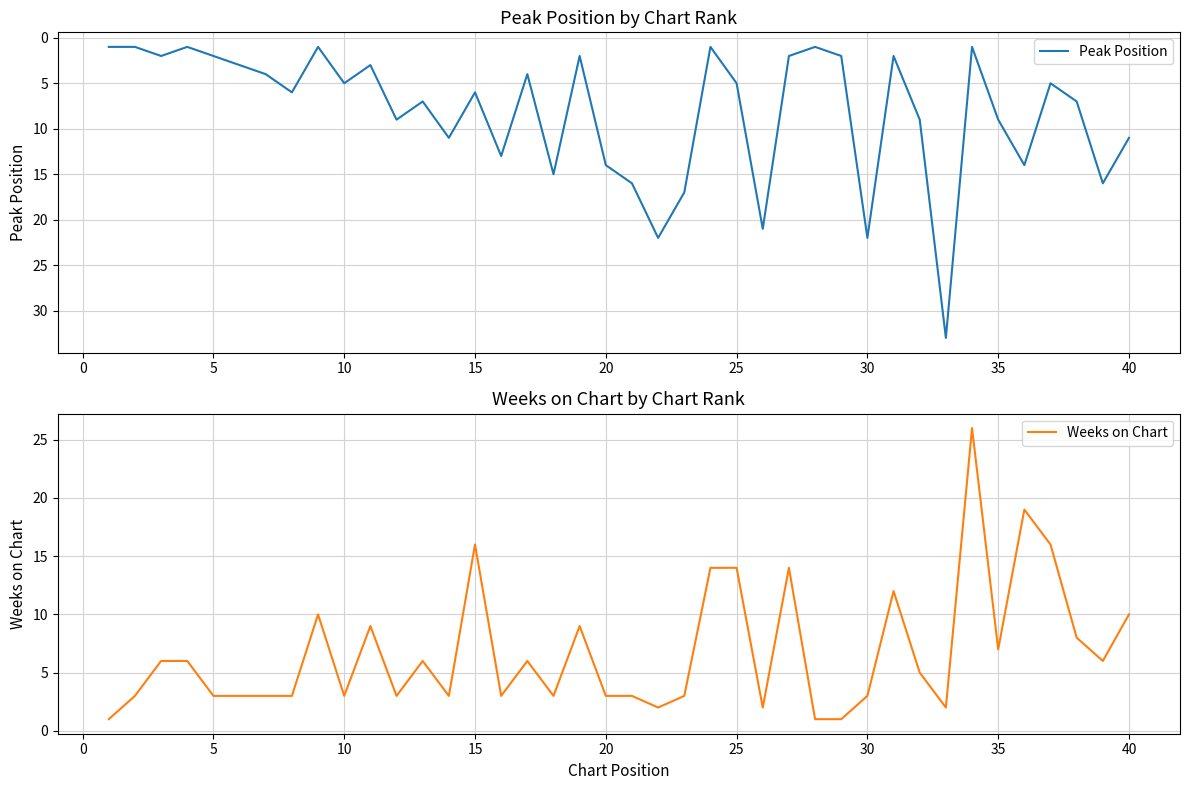

Is it true that Peak Position equals 33 at 30?

False